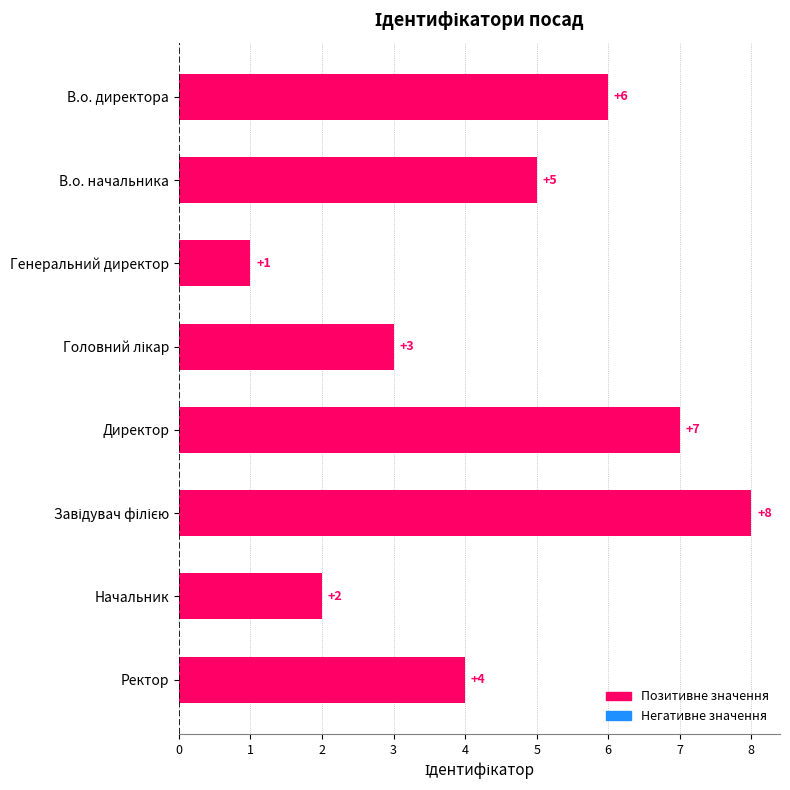

What is the sum of all values?

36